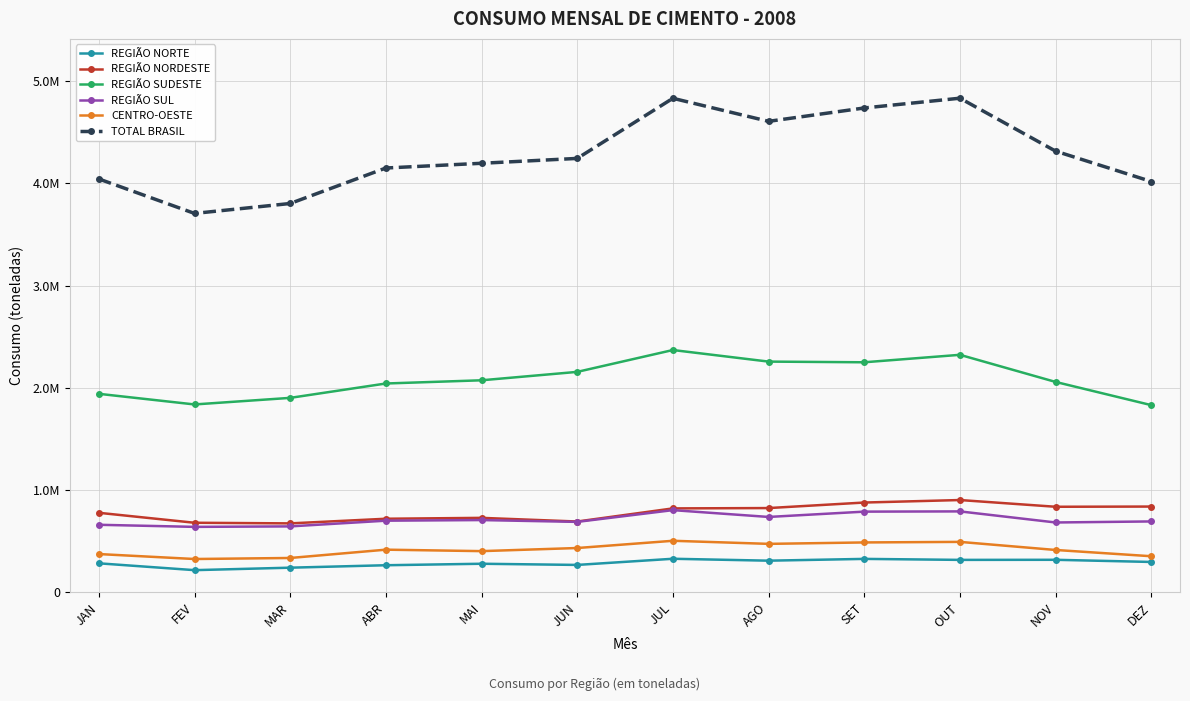

Is it true that REGIÃO SUDESTE equals 1902755 at MAR?

True